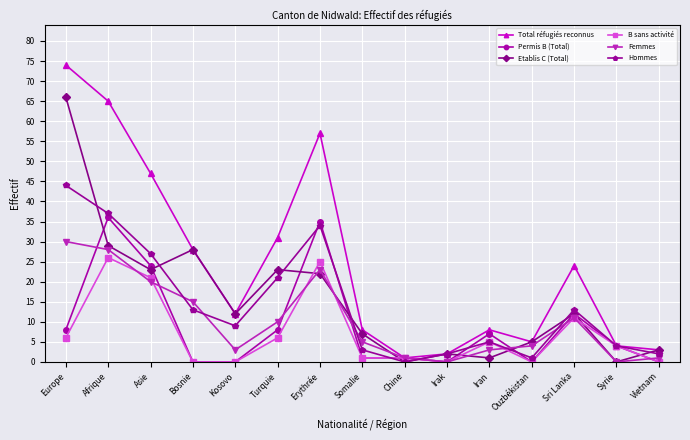

True or false: Hommes has a value of 23 at Sri Lanka.

False